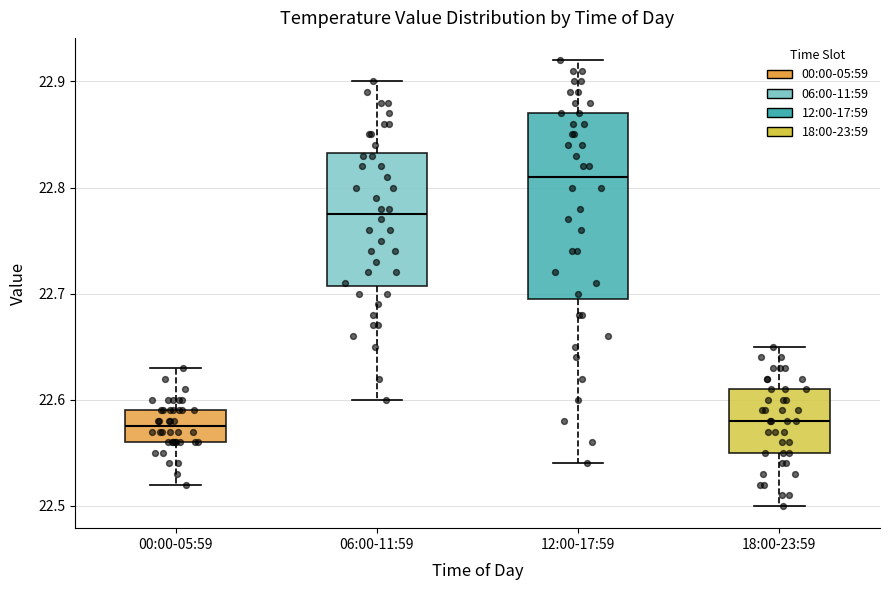

Where does the lower whisker of the box for 00:00-05:59 end on the y-axis? The values are not printed on the chart, so give them approximately, as read against the axis.

22.52